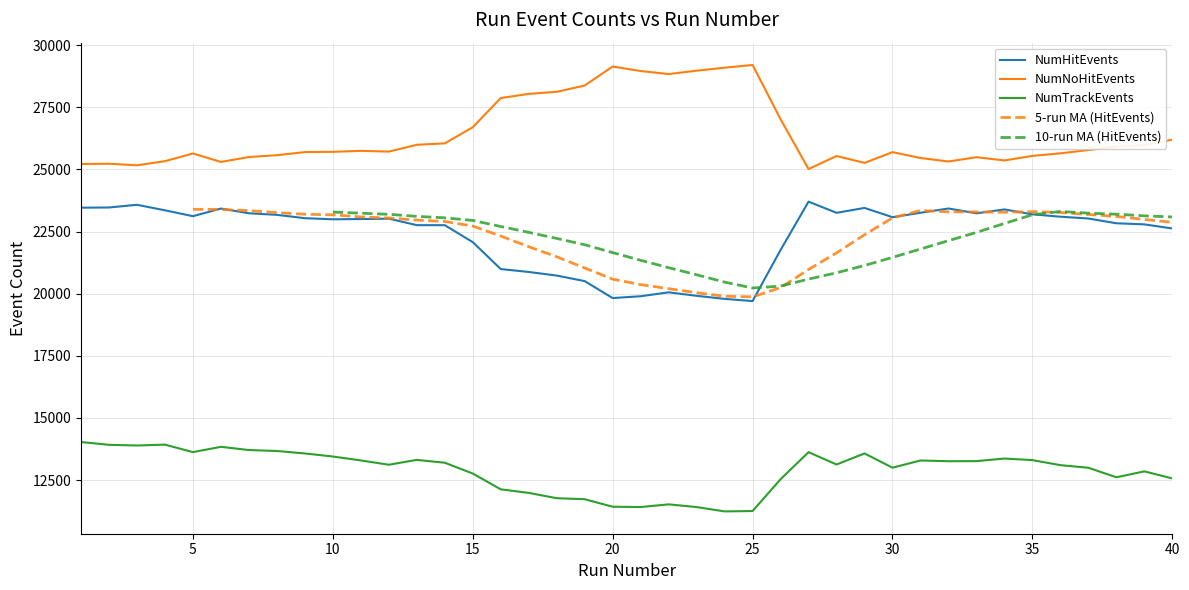

True or false: NumNoHitEvents and NumHitEvents cross at least once.

False